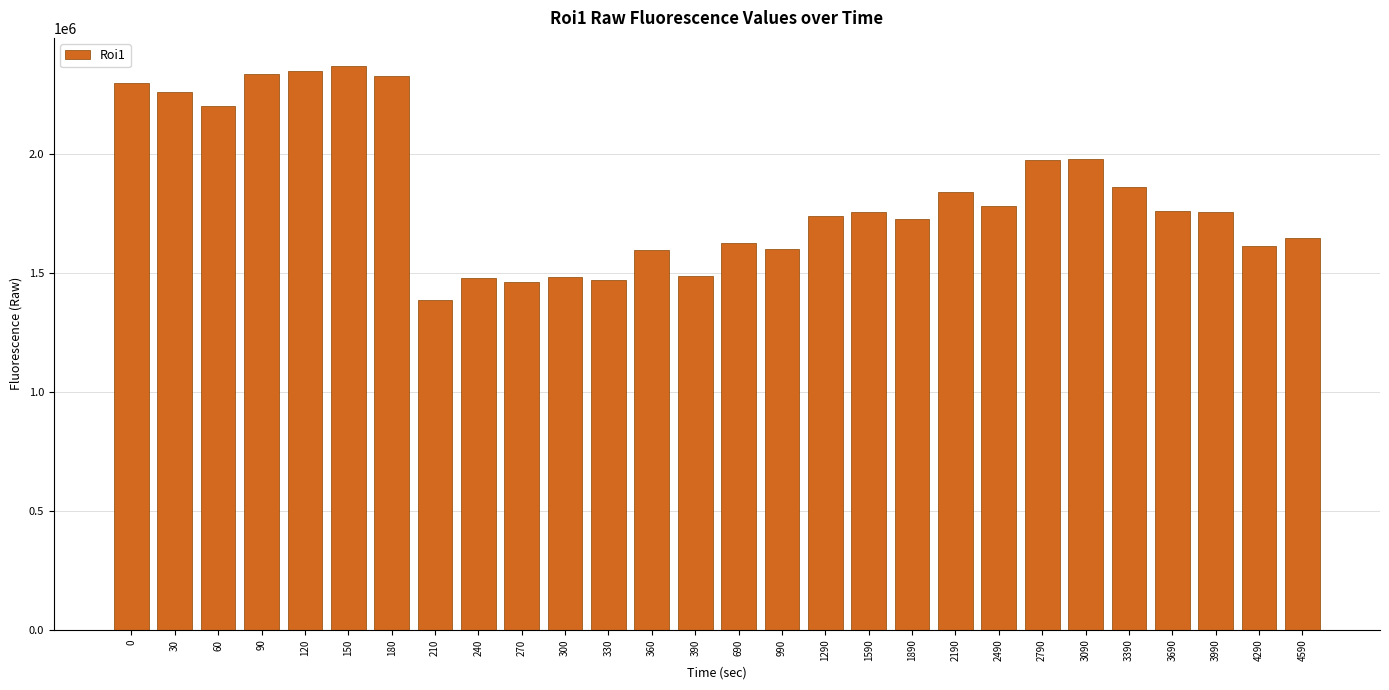

What is the sum of all values?

51139222.1